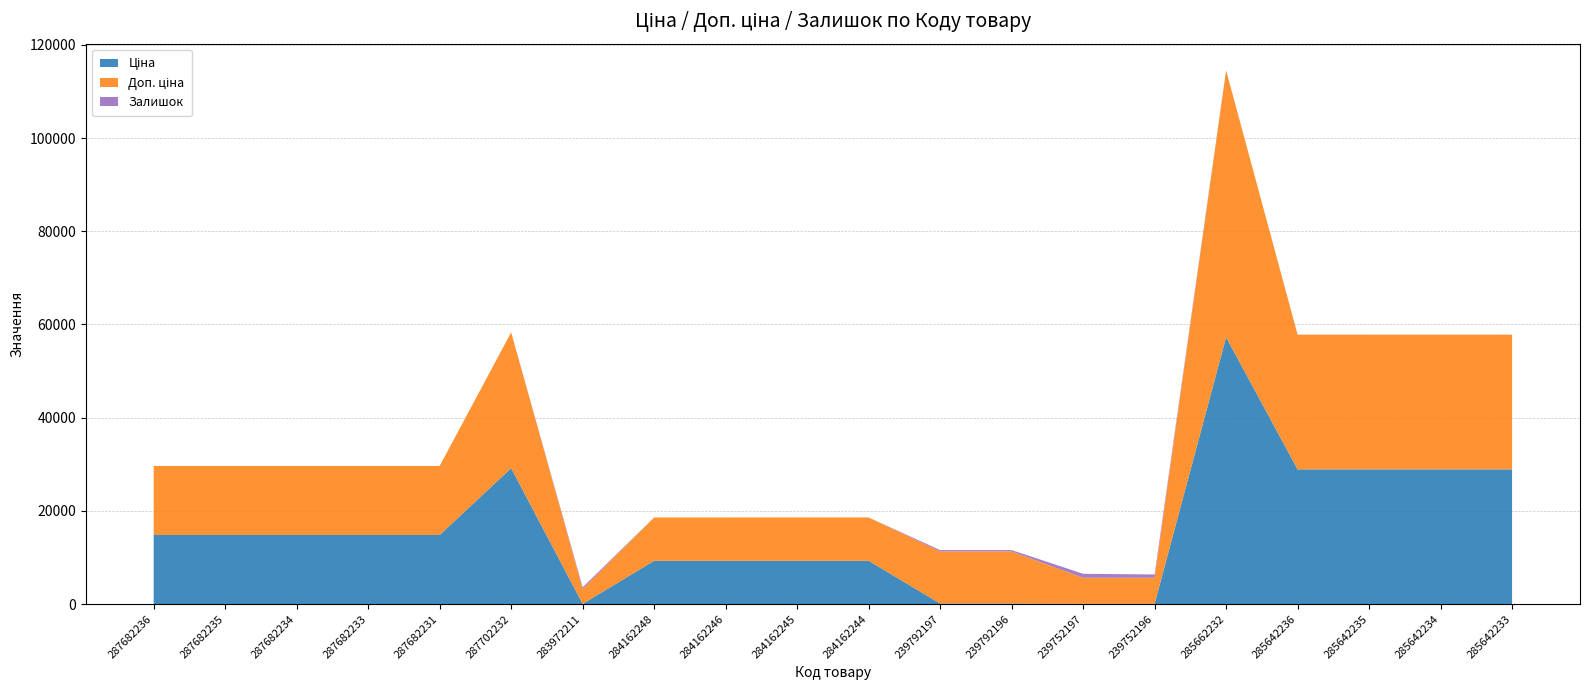

Reading left to right, what are all the values shown in this chart?

Ціна: 14817.6	14817.6	14817.6	14817.6	14817.6	29152.3	32.0	9290.5	9290.5	9290.5	9290.5	111.8	111.8	55.9	55.9	57258.0	28901.7	28901.7	28901.7	28901.7
Доп. ціна: 14817.6	14817.6	14817.6	14817.6	14817.6	29152.3	3205.0	9290.5	9290.5	9290.5	9290.5	11182.0	11182.0	5591.0	5591.0	57258.0	28901.7	28901.7	28901.7	28901.7
Залишок: 0.0	0.0	0.0	0.0	0.0	0.0	360.0	0.0	0.0	8.0	0.0	289.0	290.0	845.0	698.0	13.0	16.0	14.0	10.0	16.0